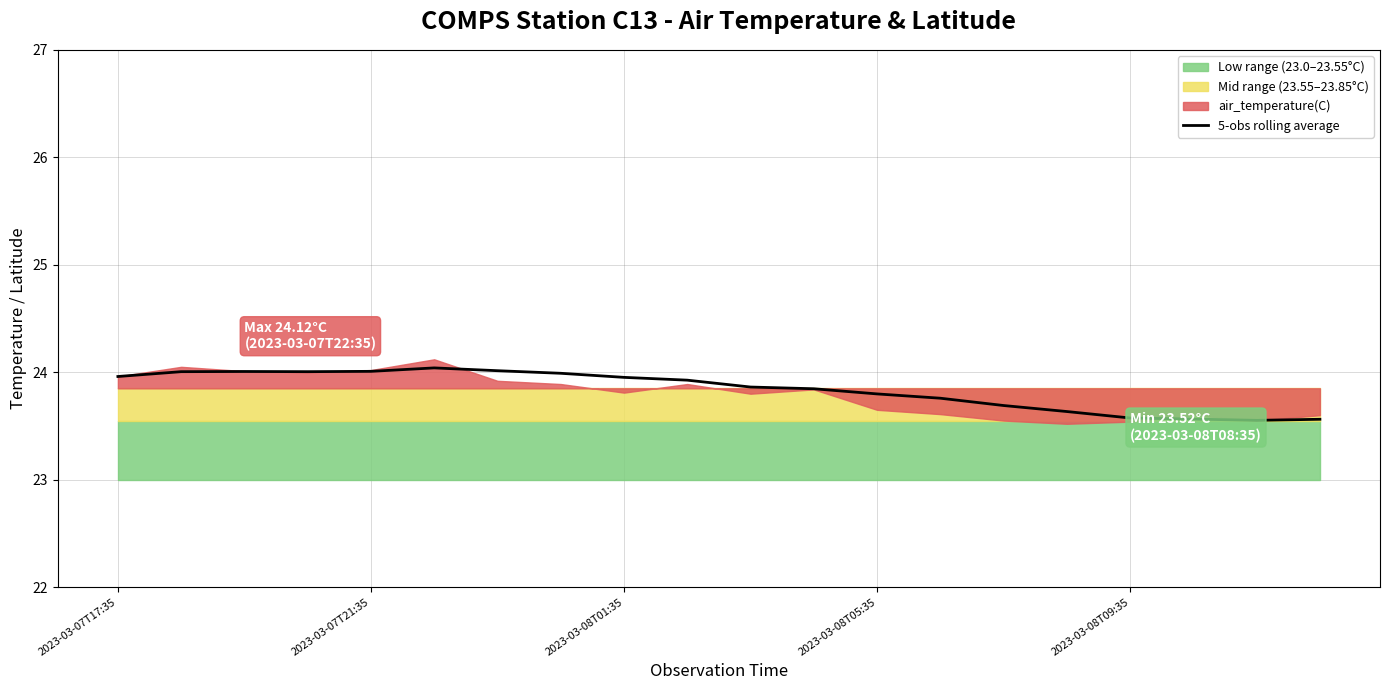

What is the approximate value at 10?

23.9